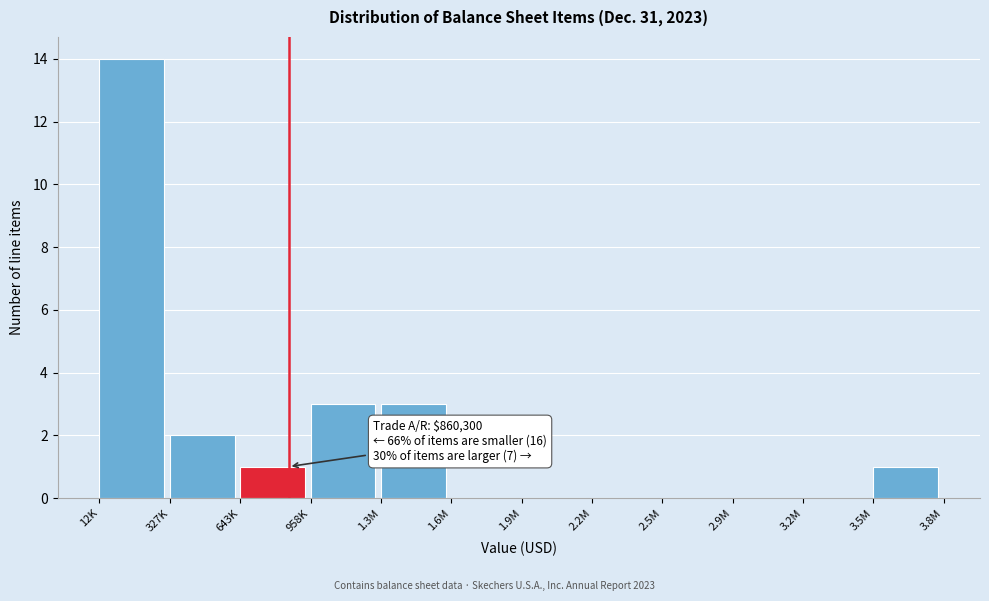

Reading right to left, extract all data points from this chart.

3.5M=1	3.2M=0	2.9M=0	2.5M=0	2.2M=0	1.9M=0	1.6M=0	1.3M=3	958K=3	643K=1	327K=2	12K=14